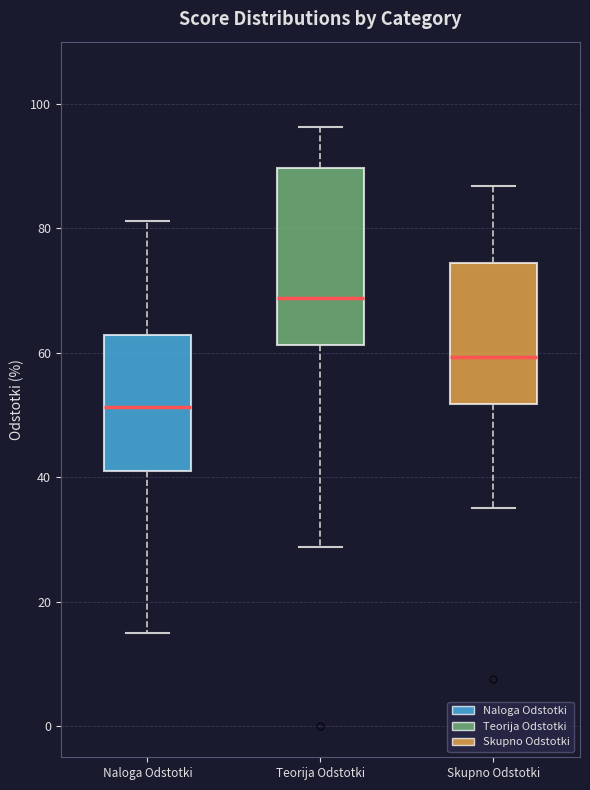

Reading left to right, transcribe this box plot: for each box, give where its median line is, the range the box spans, and where its two whiskers end, as read against the y-axis. The values are not printed on the chart, so give them approximately, as read against the axis.

Naloga Odstotki: median 52, box 40 to 62, whiskers 16 to 82
Teorija Odstotki: median 68, box 62 to 90, whiskers 28 to 96
Skupno Odstotki: median 60, box 52 to 74, whiskers 36 to 86